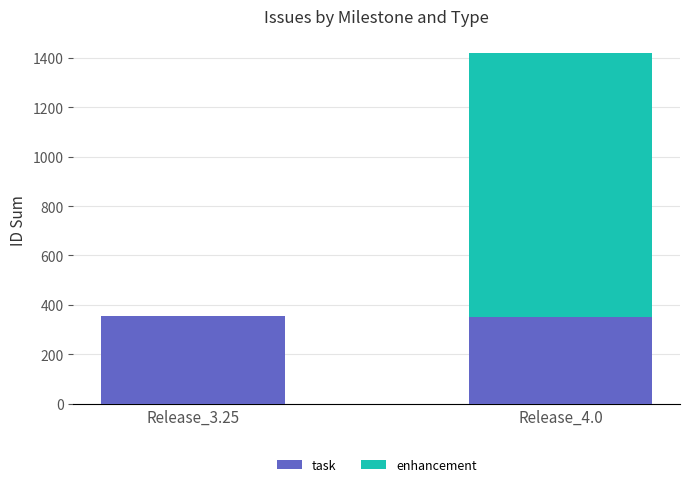

Is it true that task equals 517 at Release_4.0?

False